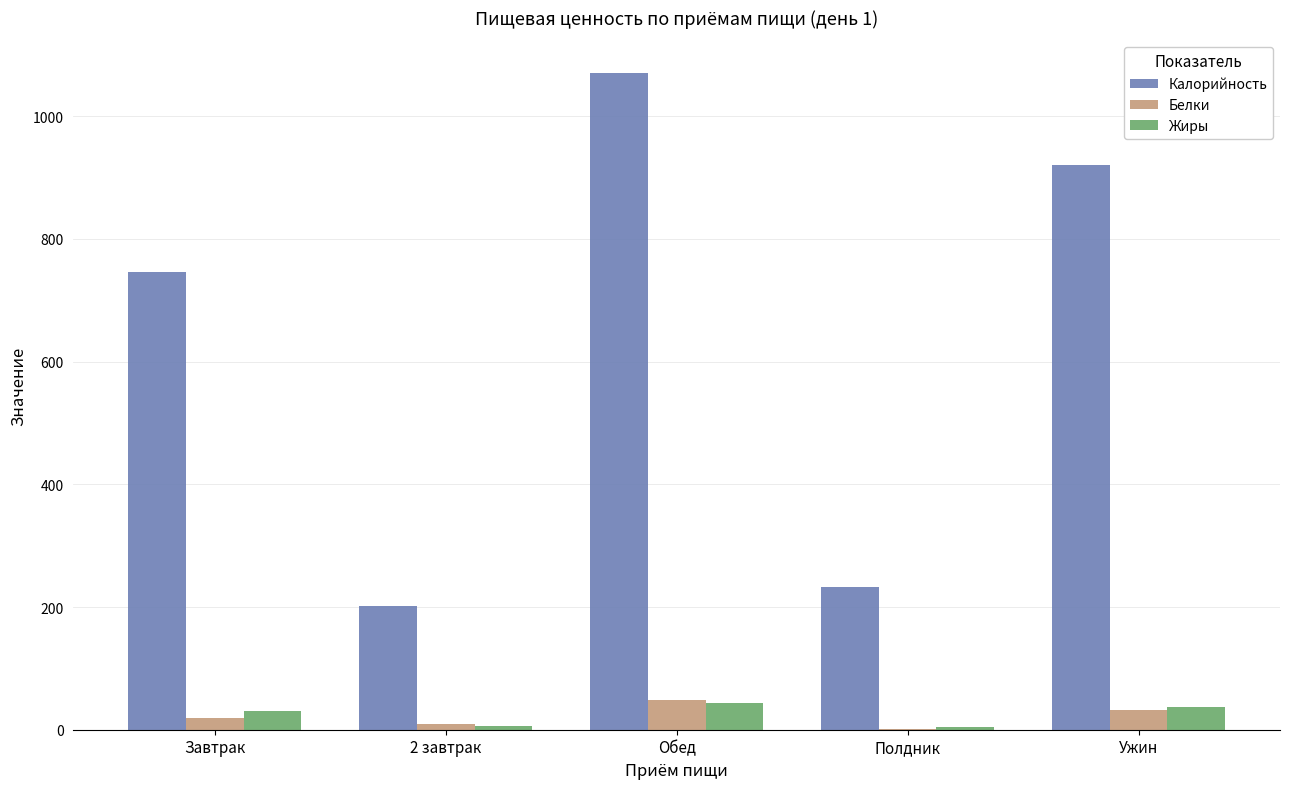

Which series has the widest spread of values?

Калорийность